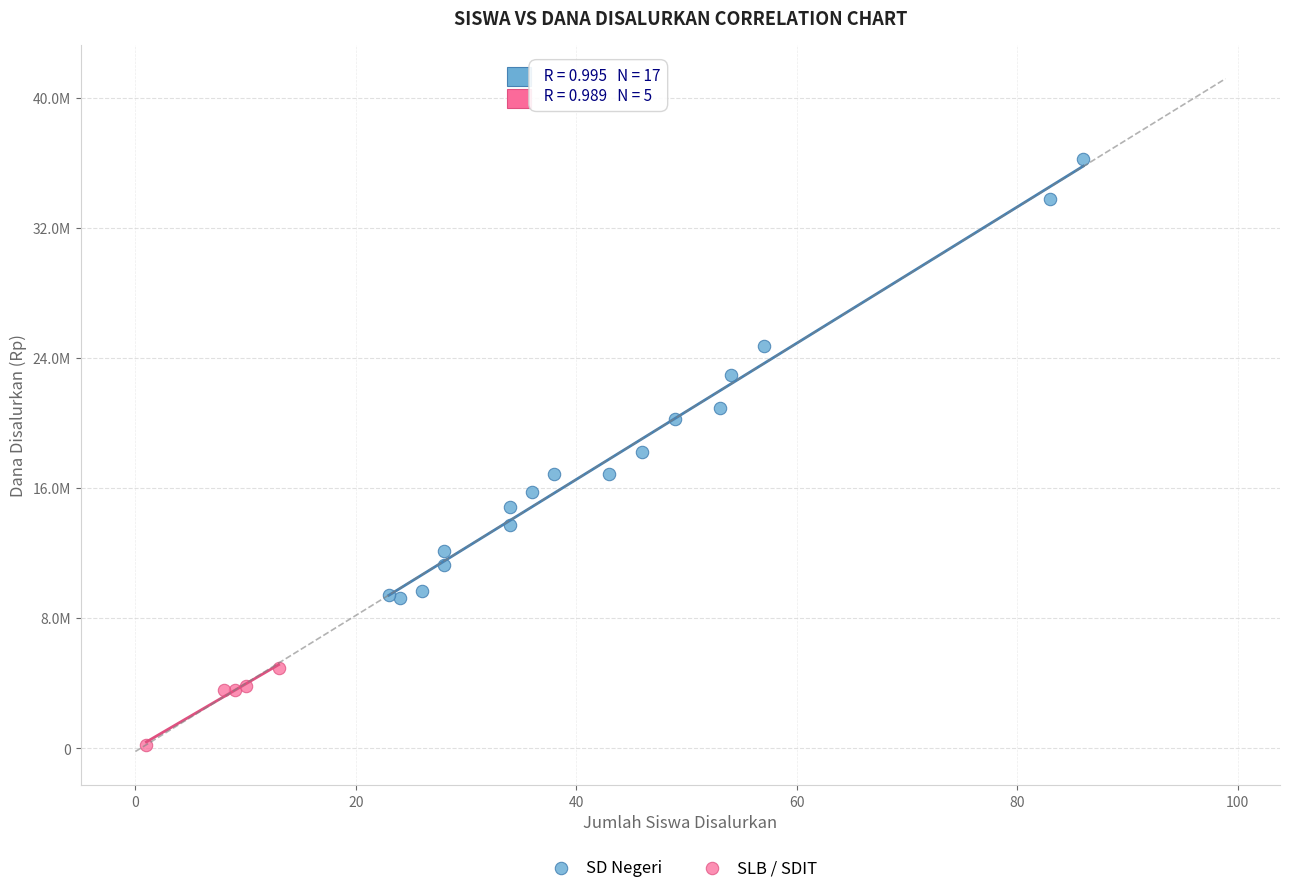

What are all the series names shown in the legend?

SD Negeri, SLB / SDIT